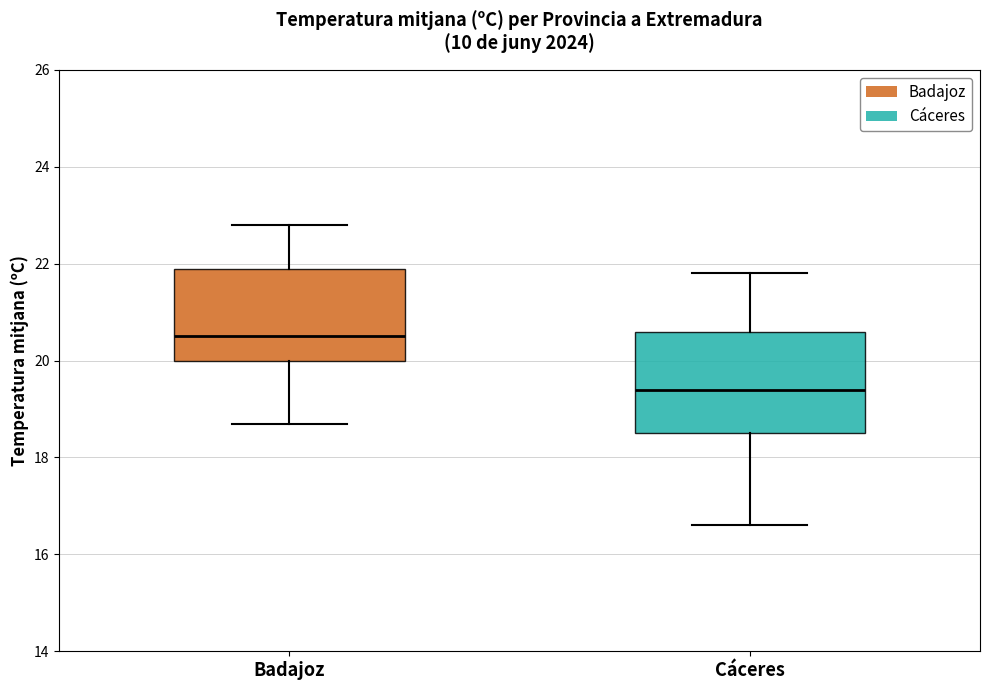

Where is the lower edge of the box for Badajoz on the y-axis? The values are not printed on the chart, so give them approximately, as read against the axis.

20.0